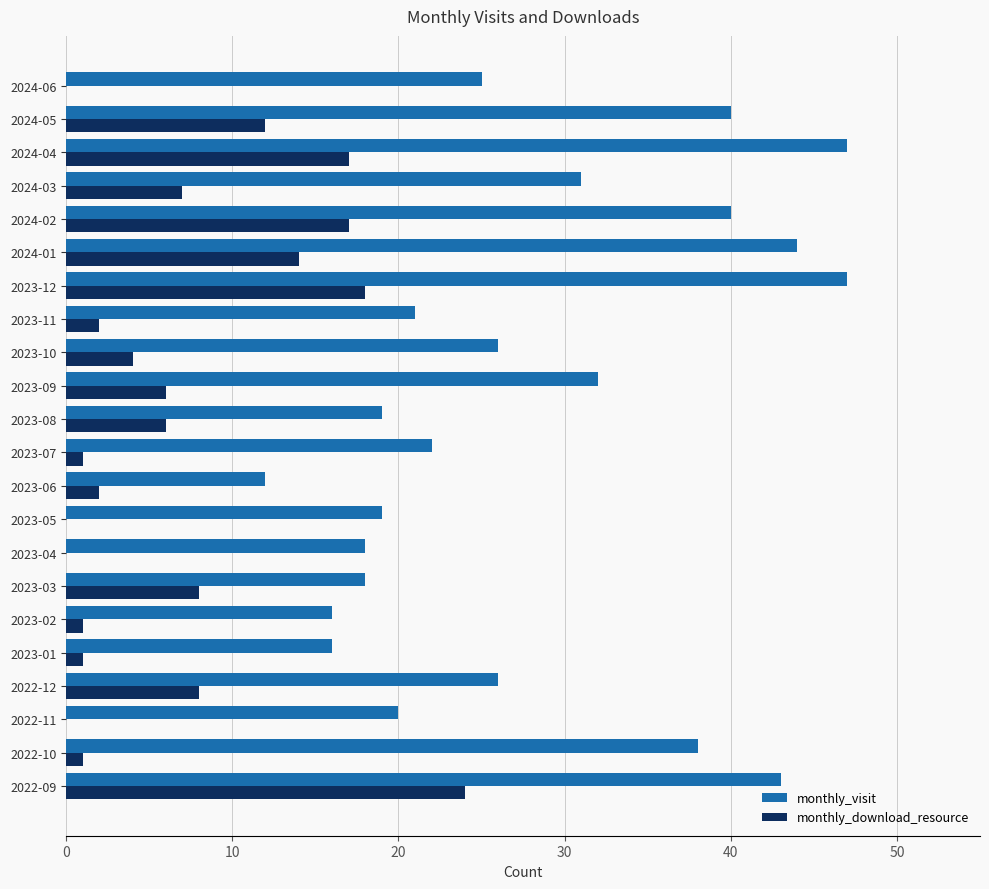

Which series changed the most between 2023-12 and 2024-03?

monthly_visit